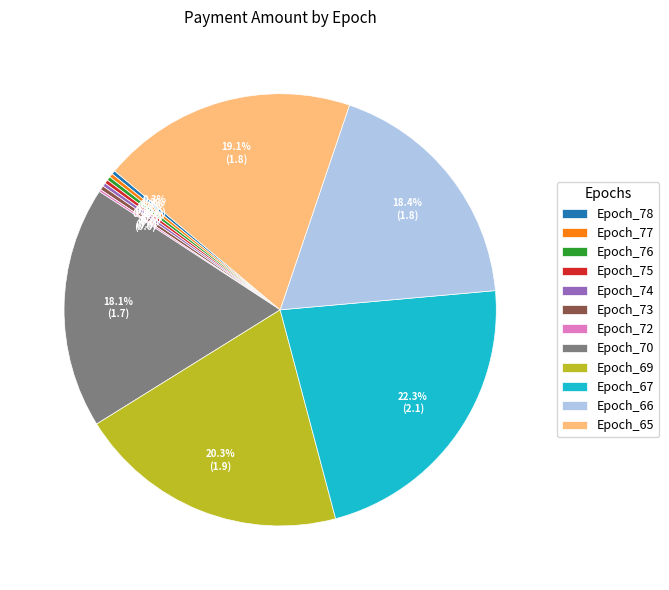

Which has a higher value, Epoch_69 or Epoch_78?

Epoch_69